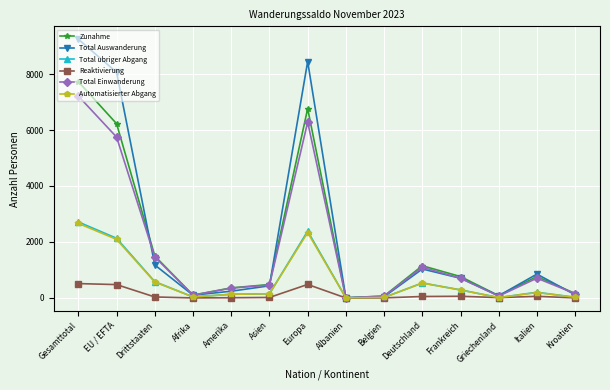

How many series are shown in this chart?

6